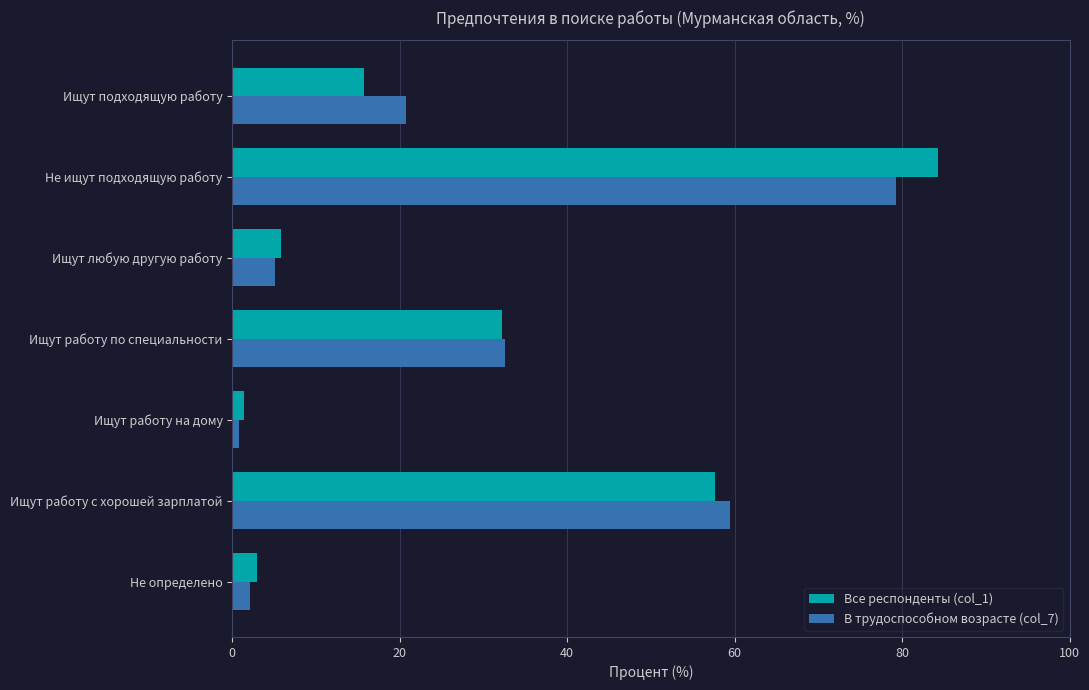

True or false: Все респонденты (col_1) has a value of 13.0 at Ищут работу по специальности.

False